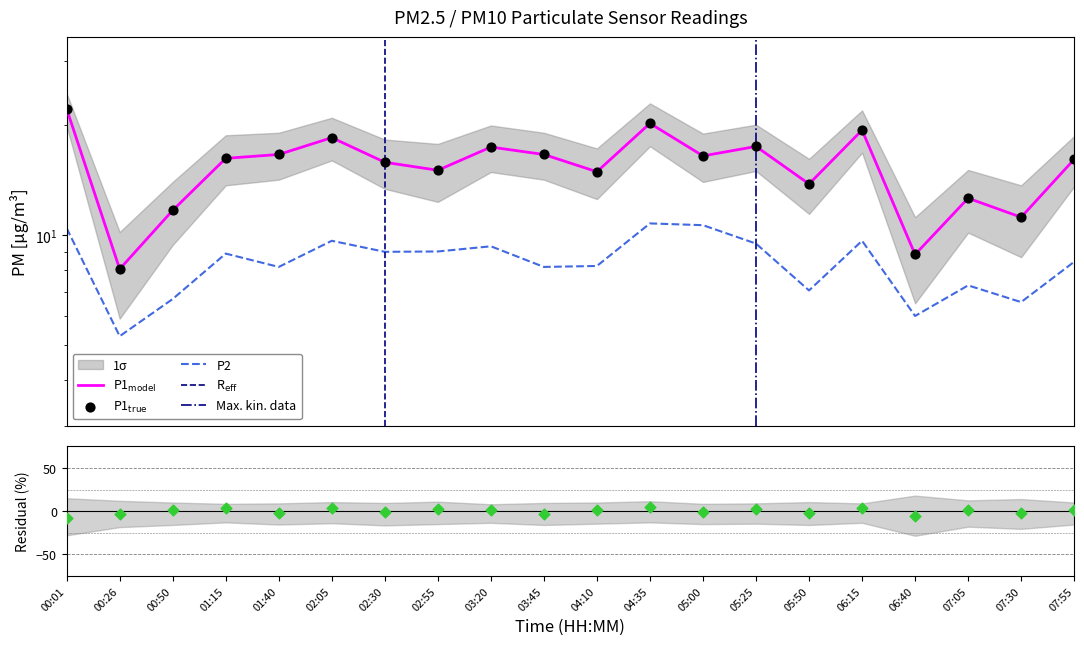

Which series reaches the minimum Y coordinate?

P2